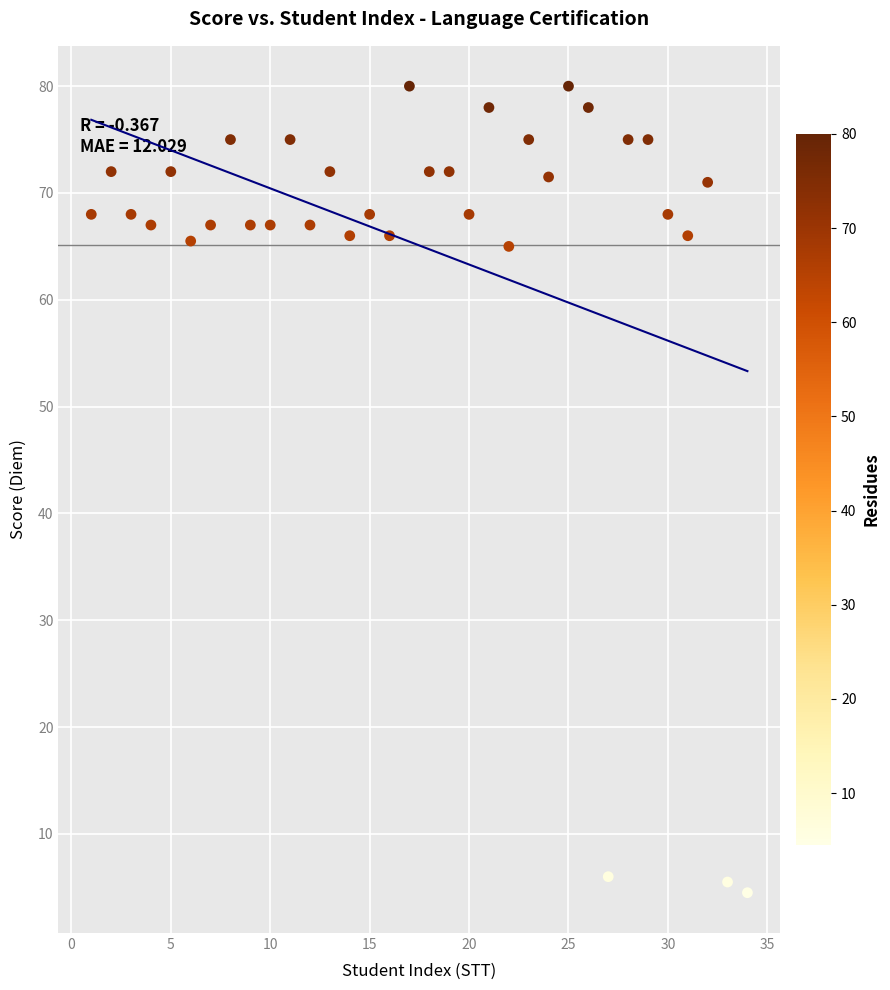

What is the range of X values (max minus min)?

33.0